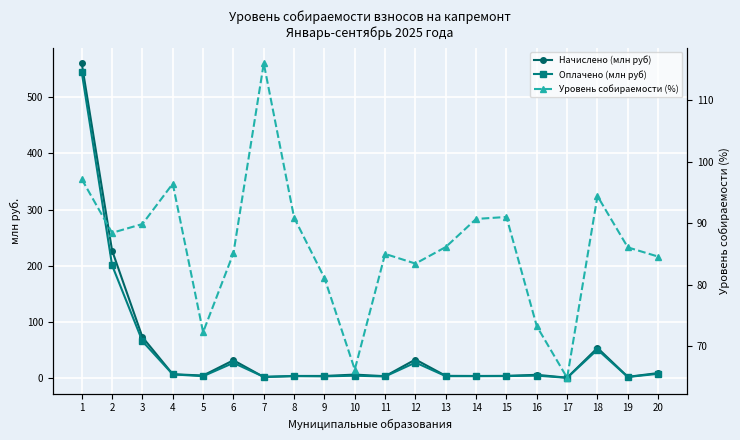

Reading right to left, what are all the values shown in this chart?

Начислено (млн руб): 20=8.6	19=1.9	18=53.4	17=0.4	16=5.5	15=3.6	14=3.5	13=3.7	12=32.8	11=3.0	10=5.9	9=3.5	8=3.5	7=1.6	6=31.5	5=4.2	4=6.6	3=72.7	2=226.9	1=560.4
Оплачено (млн руб): 20=7.3	19=1.7	18=50.4	17=0.2	16=4.0	15=3.3	14=3.1	13=3.2	12=27.4	11=2.6	10=3.9	9=2.8	8=3.2	7=1.9	6=26.8	5=3.1	4=6.3	3=65.3	2=200.7	1=544.4
Уровень собираемости (%): 20=84.6	19=86.1	18=94.4	17=64.8	16=73.2	15=91.0	14=90.7	13=86.1	12=83.4	11=85.0	10=66.2	9=81.1	8=90.9	7=116.0	6=85.1	5=72.2	4=96.4	3=89.9	2=88.4	1=97.2